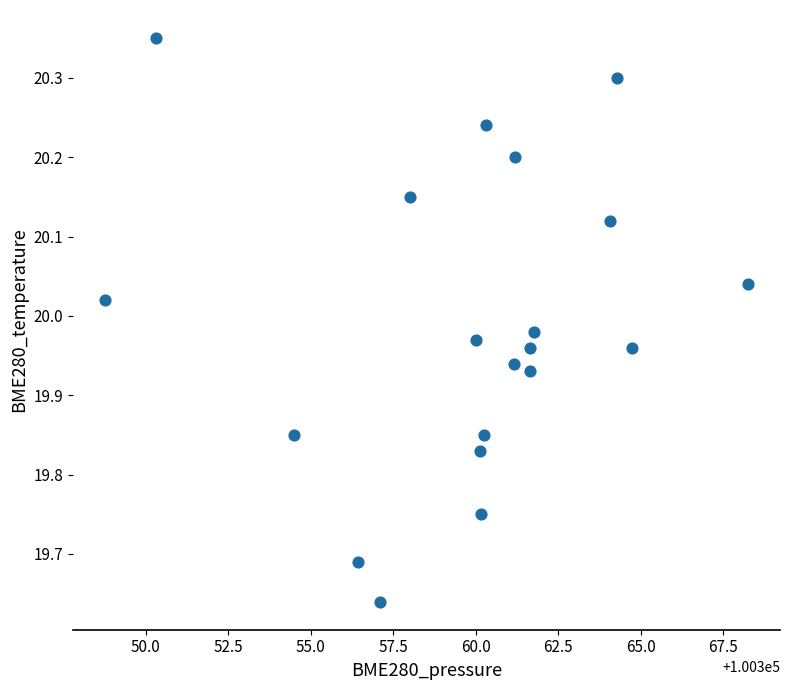

What is the range of Y values (max minus min)?

0.7